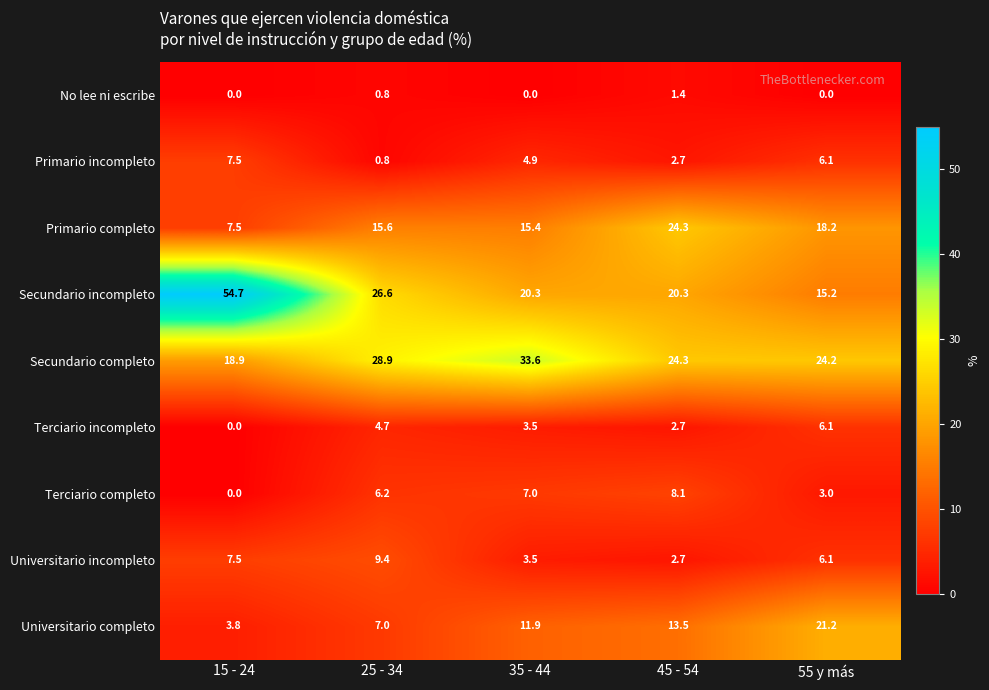

What is the maximum value for Universitario incompleto?

9.4